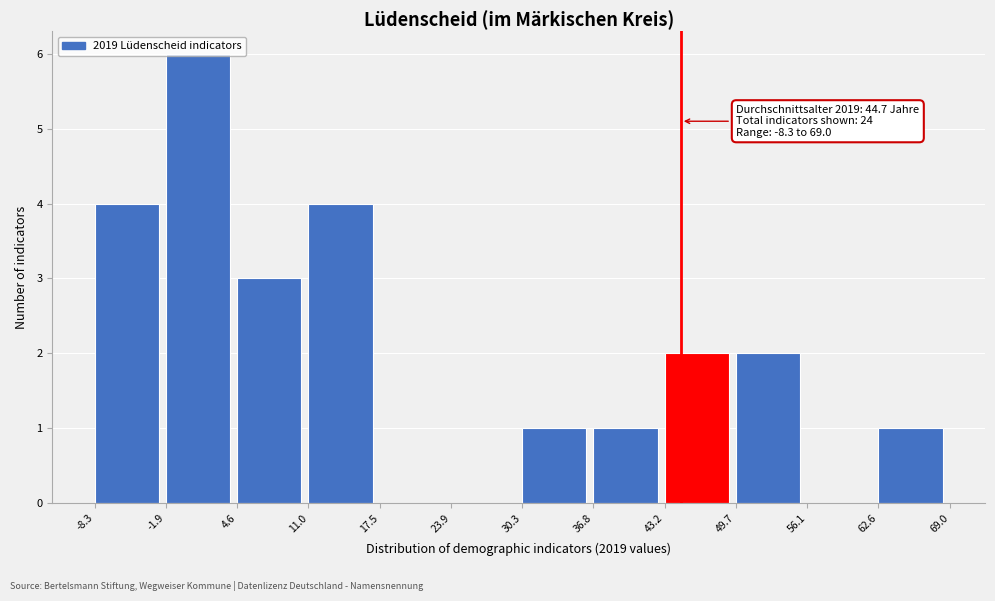

Over which range of the x-axis is the bar tallest?

-1.9 to 4.6